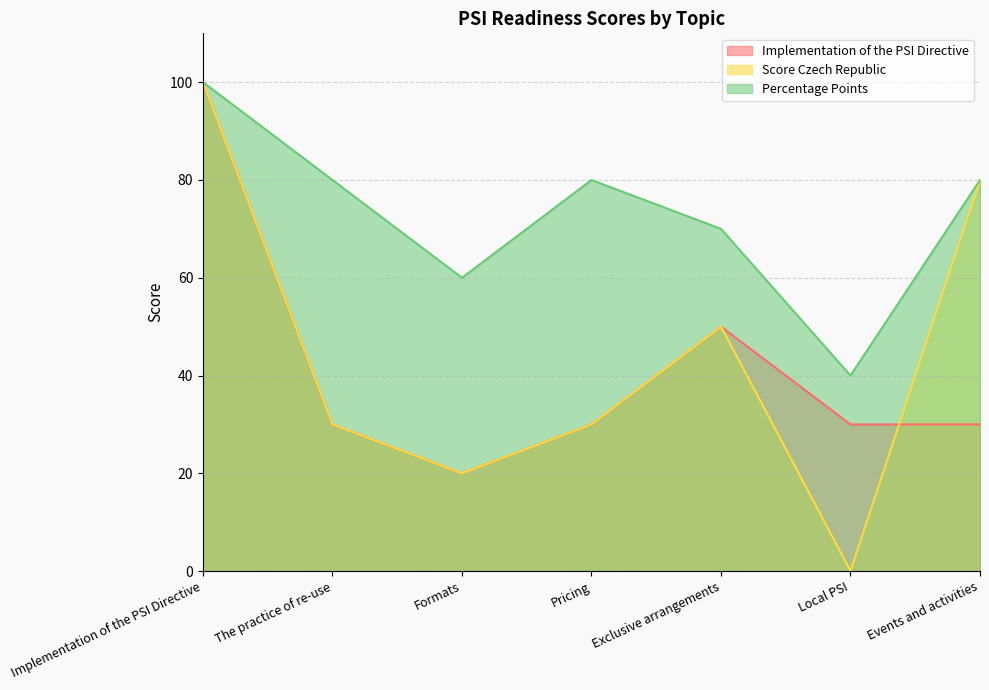

Does the chart display data point markers on the line(s)?

No